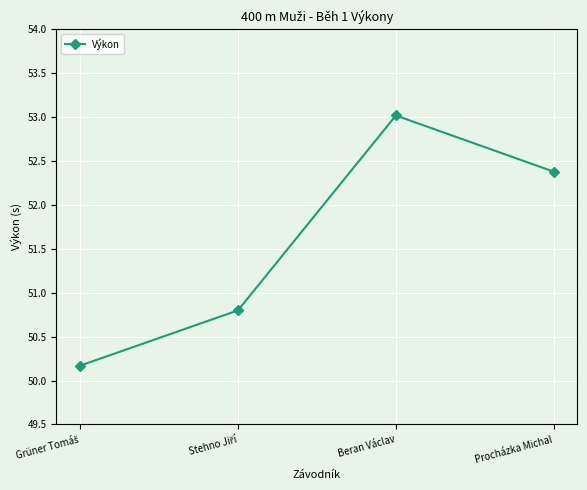

What is the difference between the second highest and minimum values?

2.2